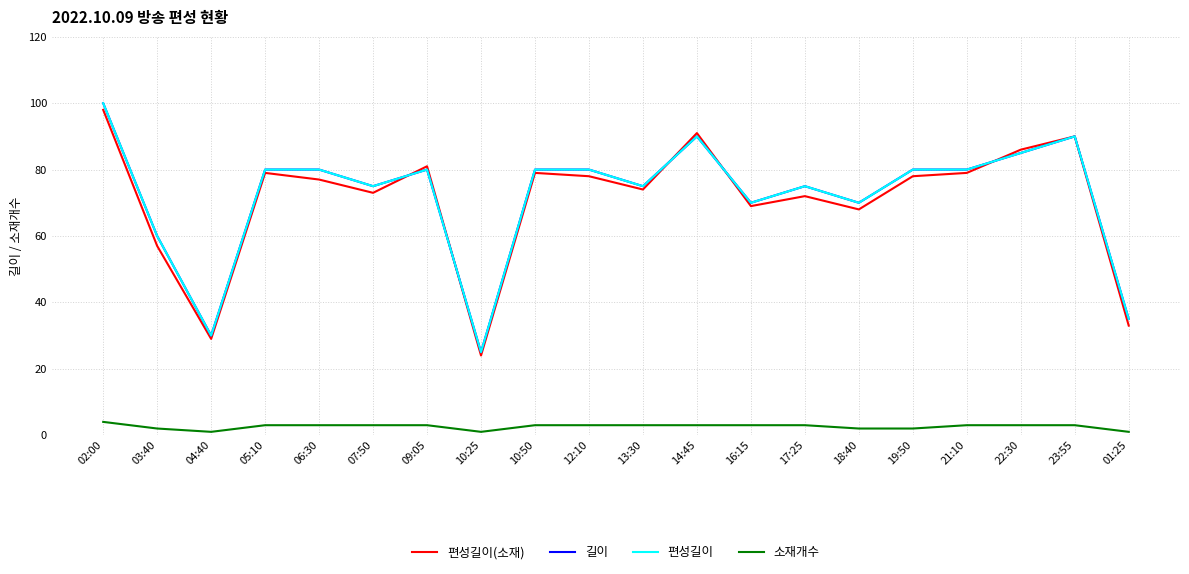

What is the total value across all series at 09:05?

244